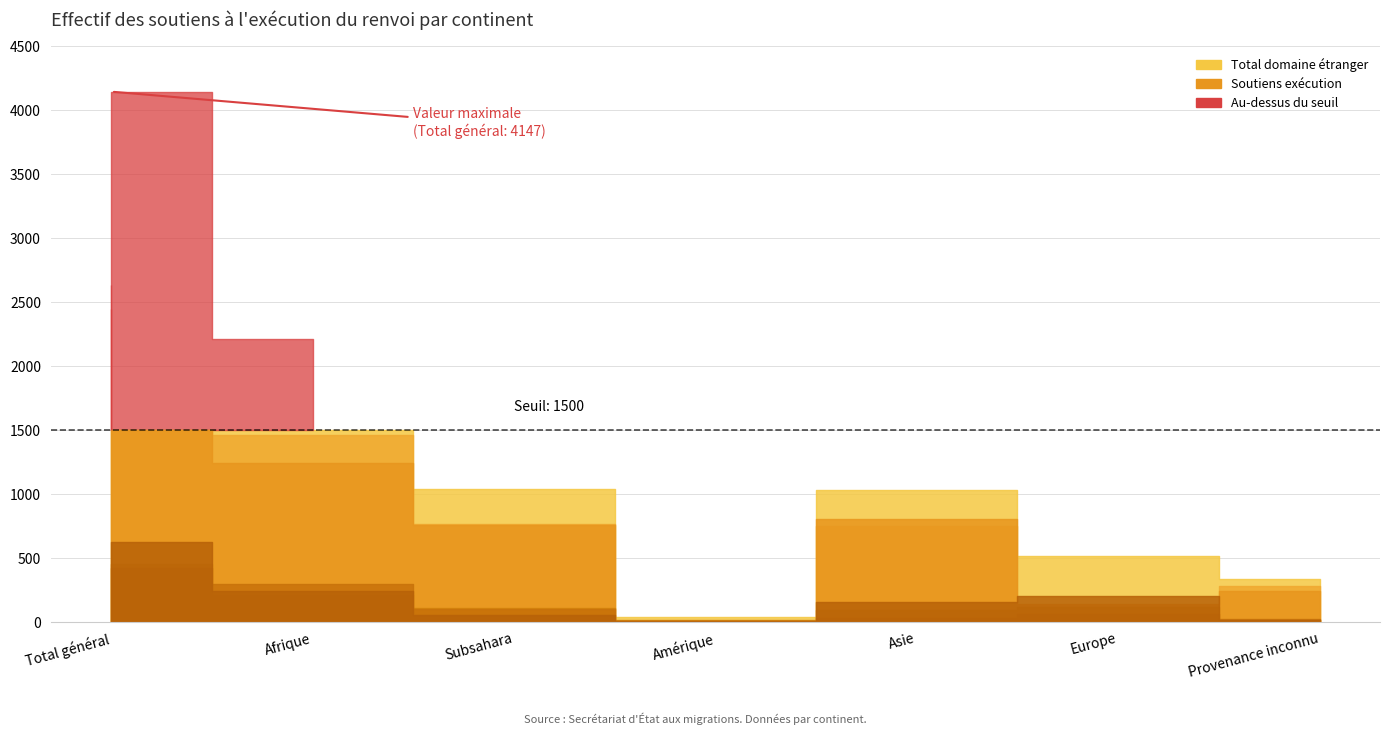

What is the average value of the Total domaine étranger series?

1334